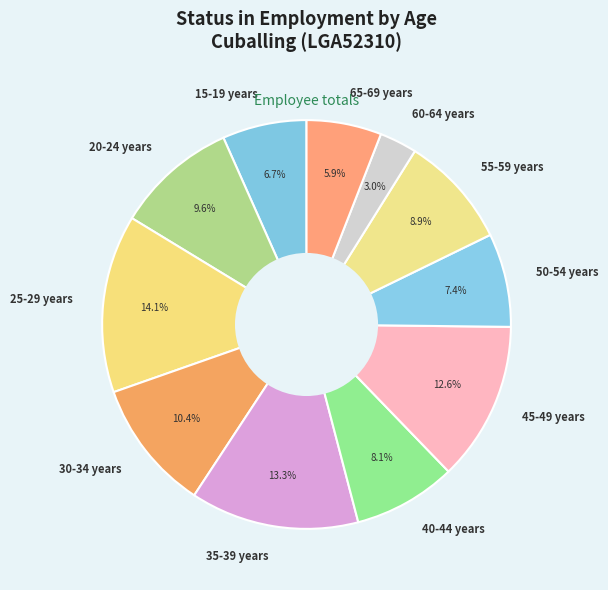

What percentage is the 25-29 years slice, to the nearest percent?

14%